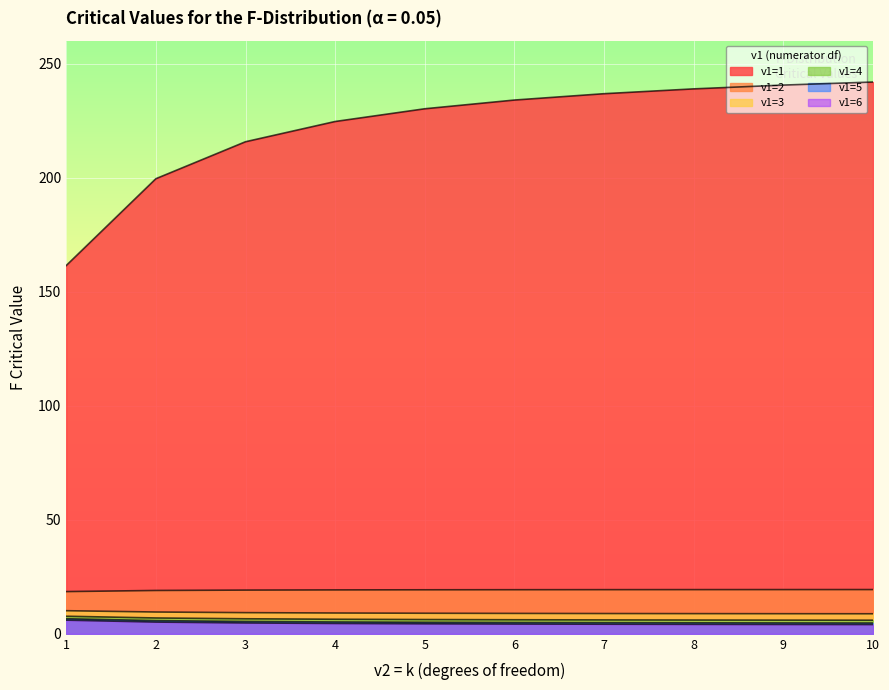

The v1=5 series shows 4.8 at 8. True or false?

True